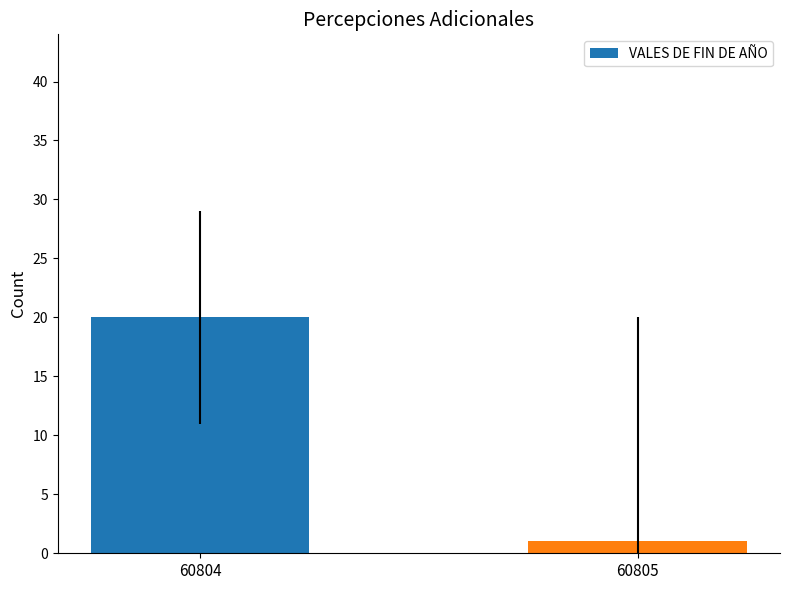

What is the difference between the values at 60804 and 60805?

19